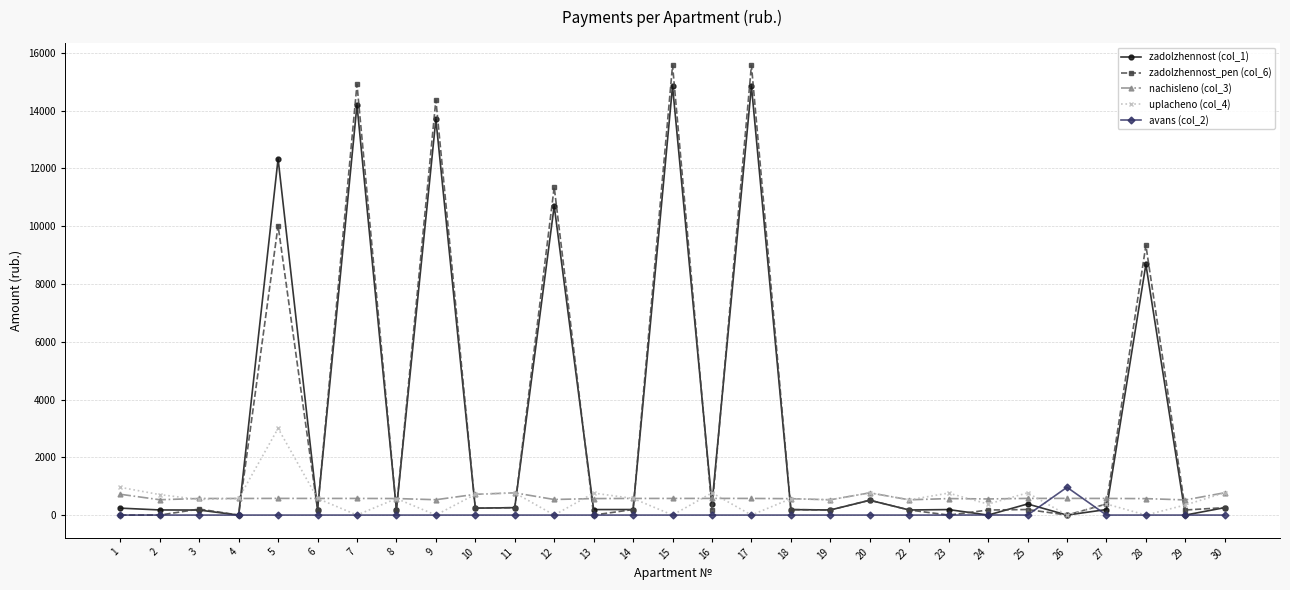

List the series in order of their peak value, lowest first.

nachisleno (col_3), avans (col_2), uplacheno (col_4), zadolzhennost (col_1), zadolzhennost_pen (col_6)